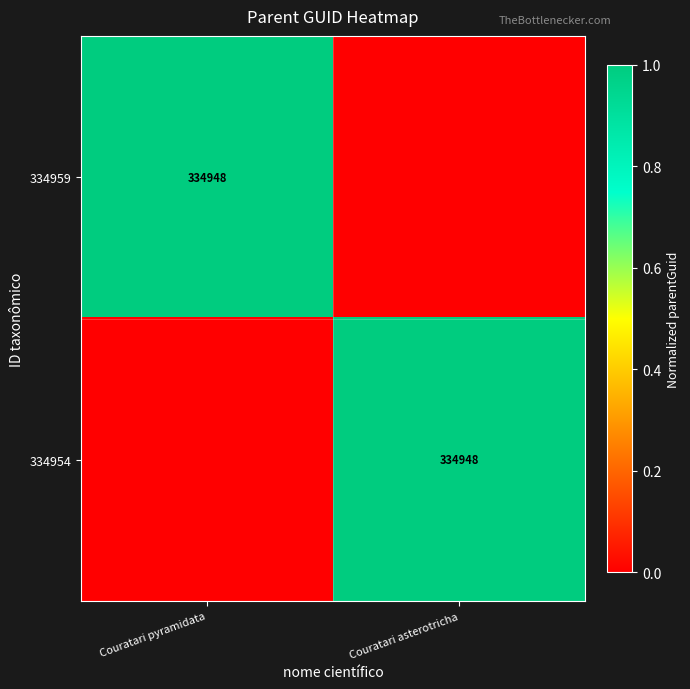

True or false: 334954 has a value of 541230 at Couratari asterotricha.

False